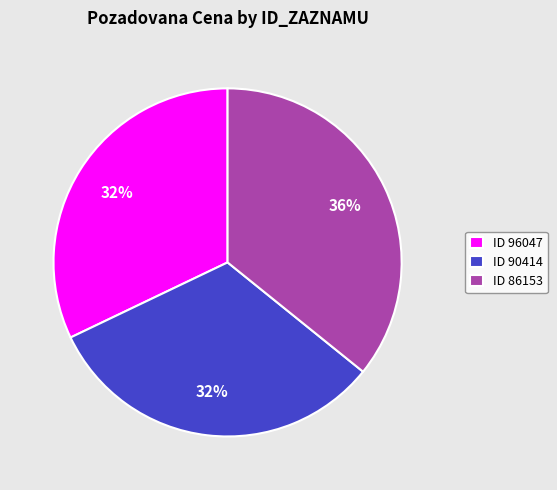

How many segments does this pie chart have?

3